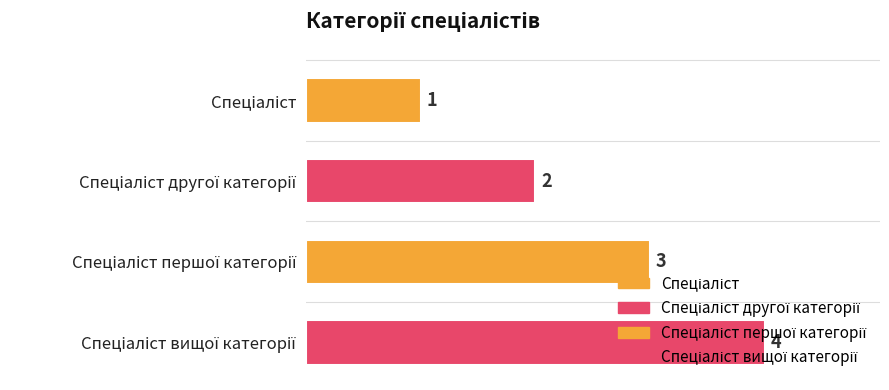

True or false: the data shows 1 at Спеціаліст.

True